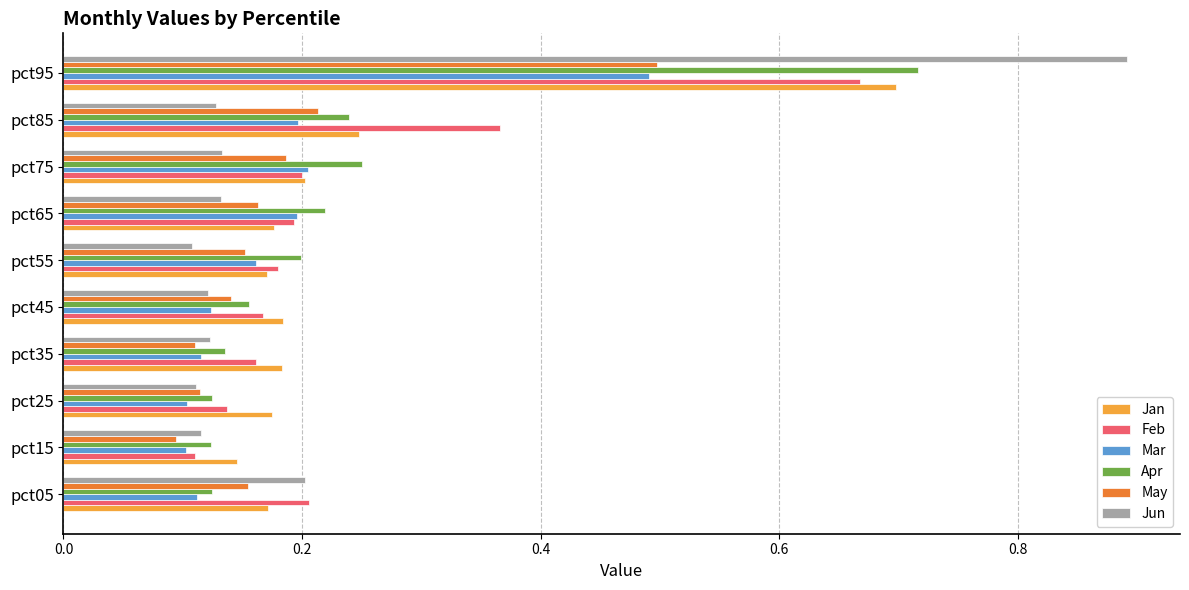

At which label is Feb closest to 0?

pct15